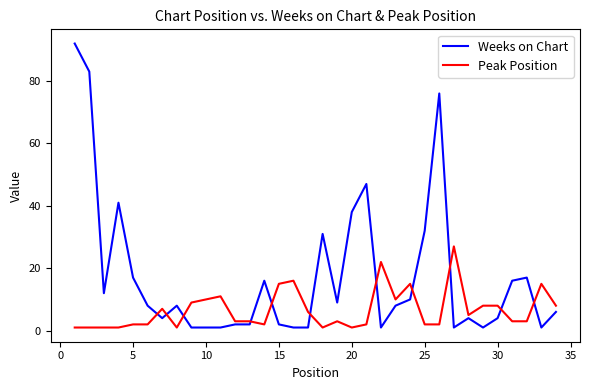

Which series has the largest range (max minus min)?

Weeks on Chart